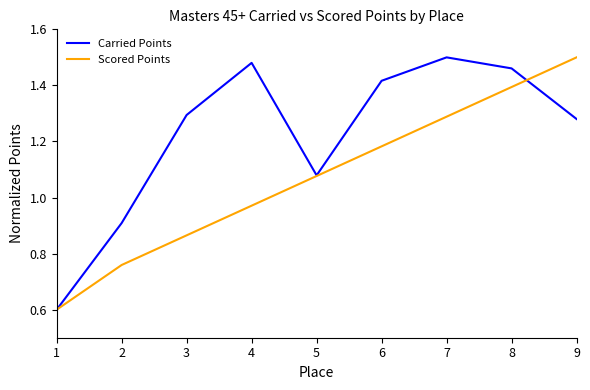

At which category does the chart reach its minimum across all series?

1